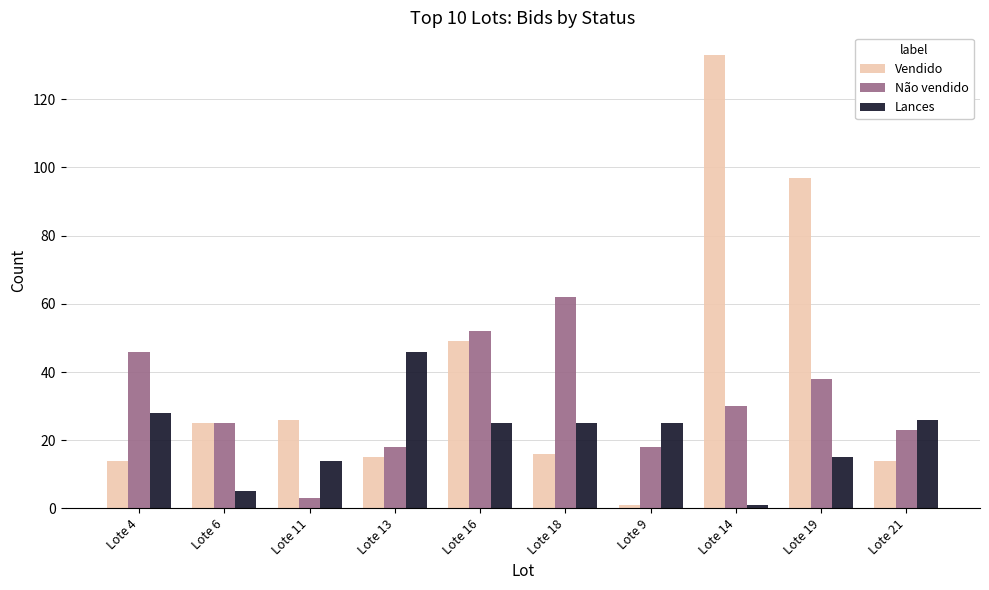

What is the difference between the maximum and minimum values in the Vendido series?

132